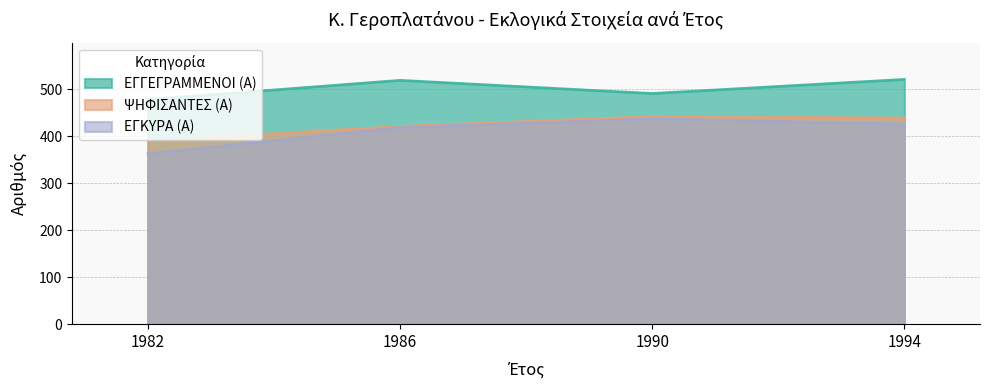

Reading right to left, list all the values displayed in this chart.

ΕΓΓΕΓΡΑΜΜΕΝΟΙ (Α): 1994=521	1990=491	1986=519	1982=478
ΨΗΦΙΣΑΝΤΕΣ (Α): 1994=439	1990=442	1986=421	1982=390
ΕΓΚΥΡΑ (Α): 1994=426	1990=437	1986=419	1982=363